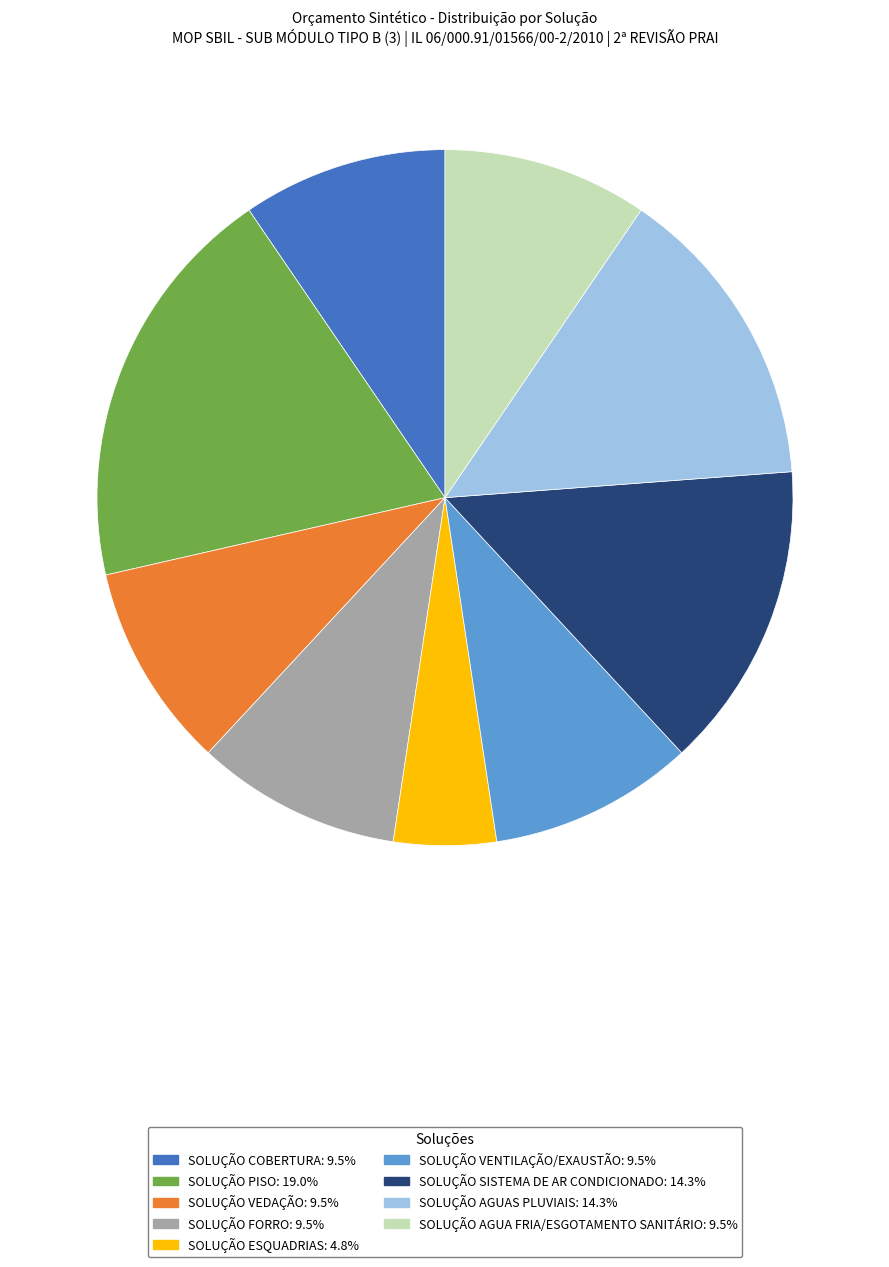

Is there any slice that represents more than half of the pie?

No